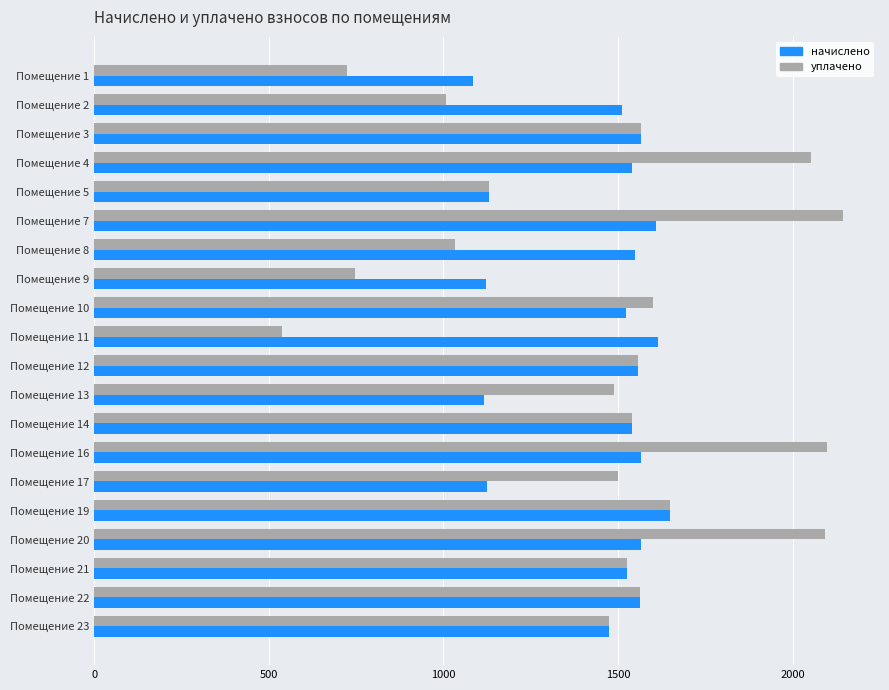

The value of начислено at Помещение 13 is 1117.2. True or false?

True